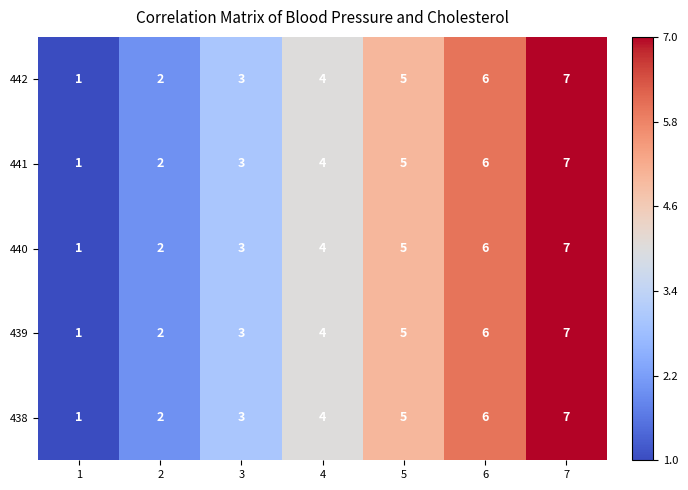

List the labels in order of 438 value, largest first.

7, 6, 5, 4, 3, 2, 1